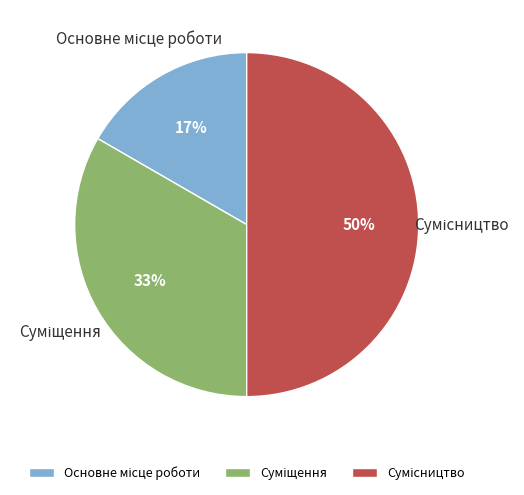

To the nearest percent, what is the difference between the largest and smallest slice percentages?

33%